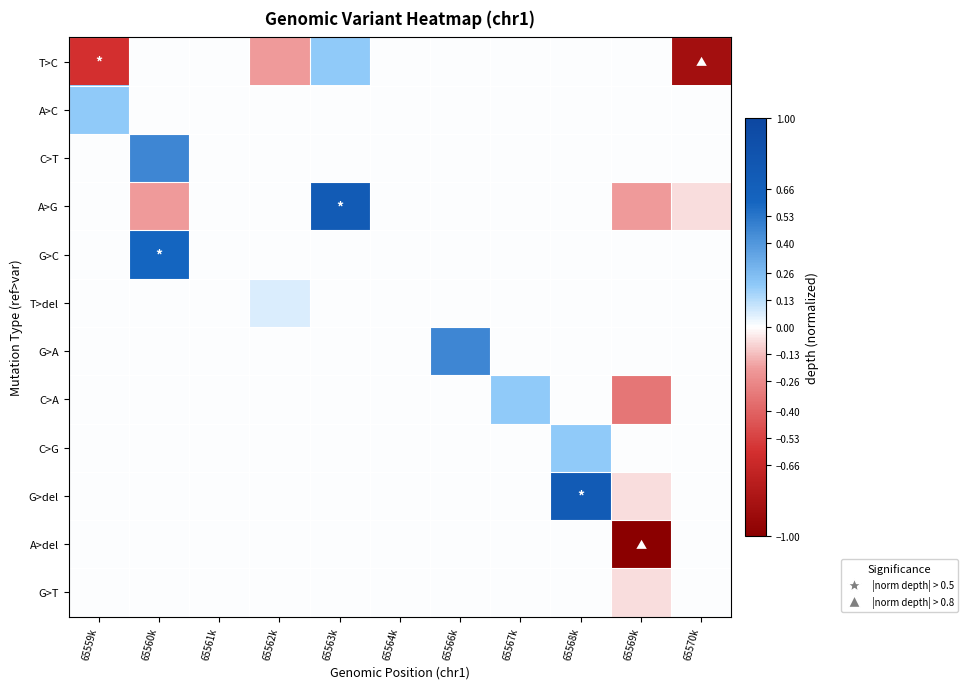

At which category does the chart reach its minimum across all series?

65569k